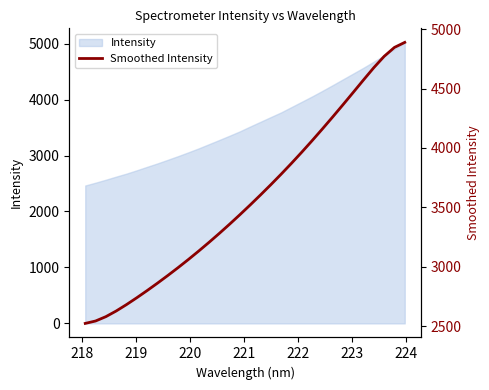

True or false: there are more than 1 points higher than both neighbors.

False